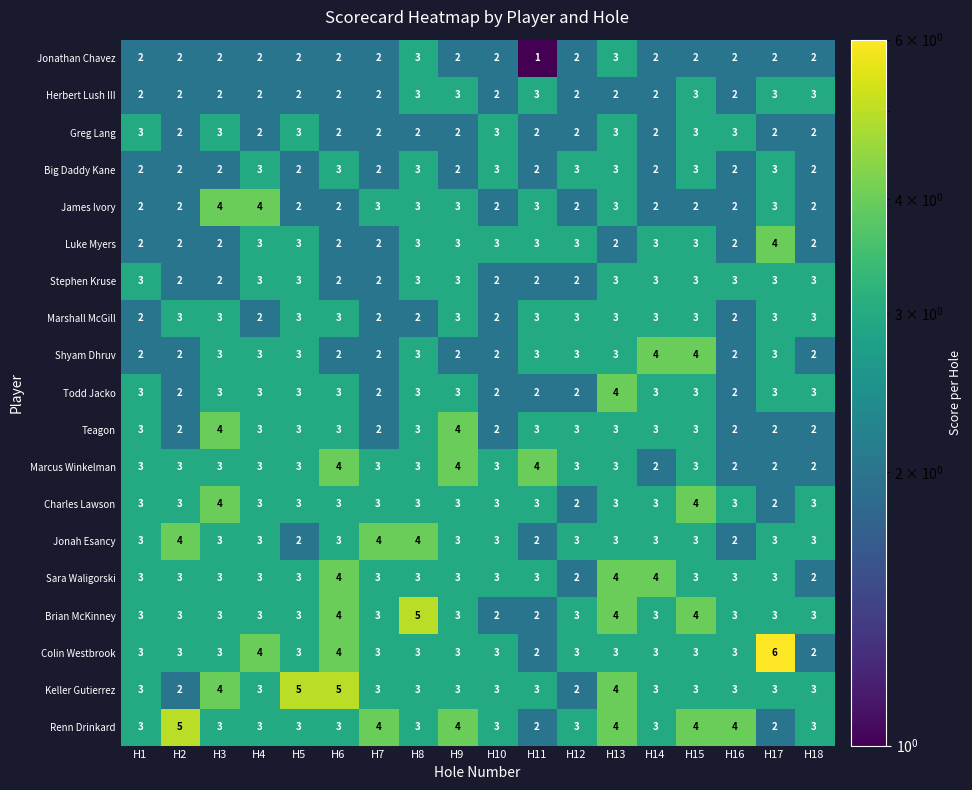

What value does the Greg Lang series have at H15?

3